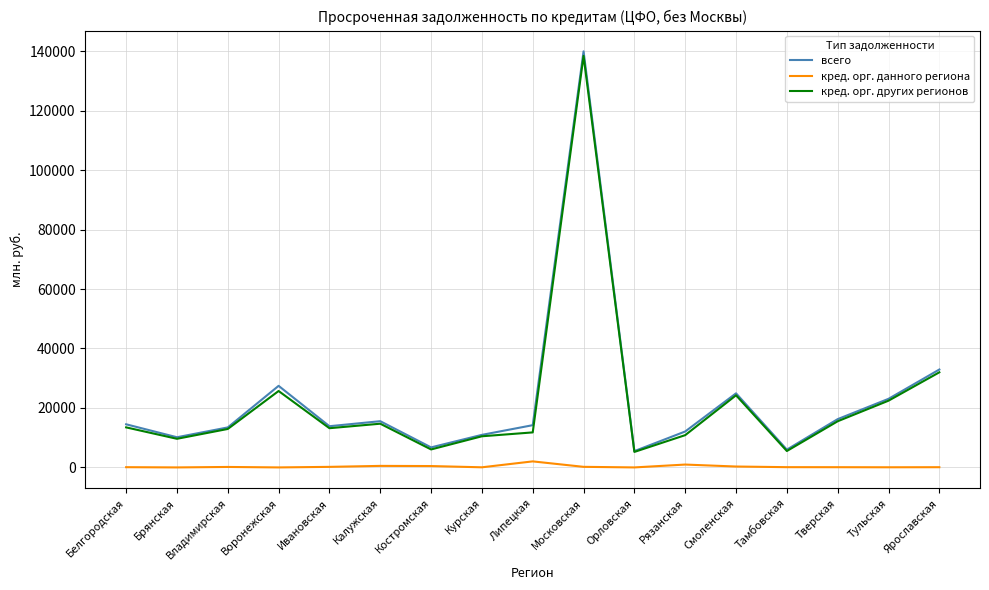

Which label corresponds to the largest value in the chart?

Московская